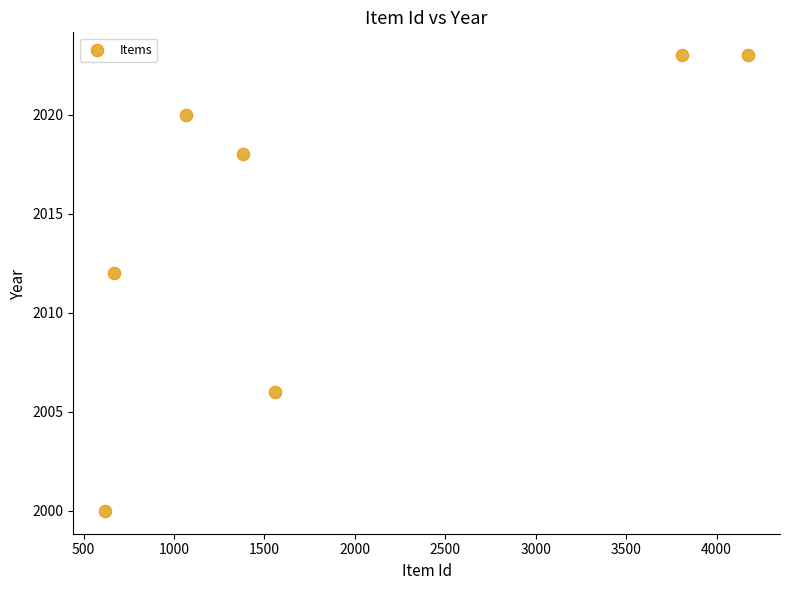

What is the average X value?

1897